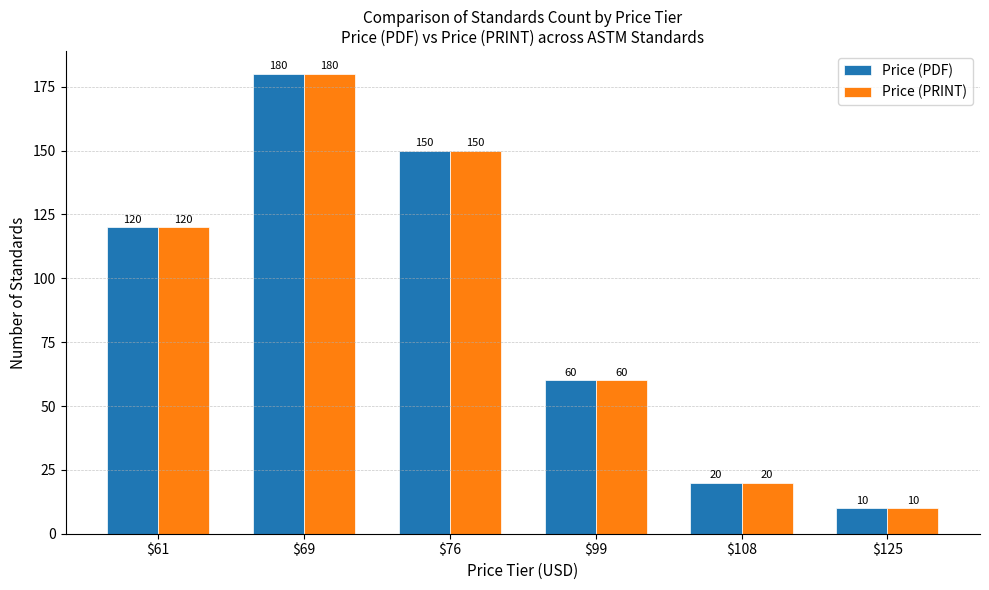

What is the maximum value shown in the chart?

180